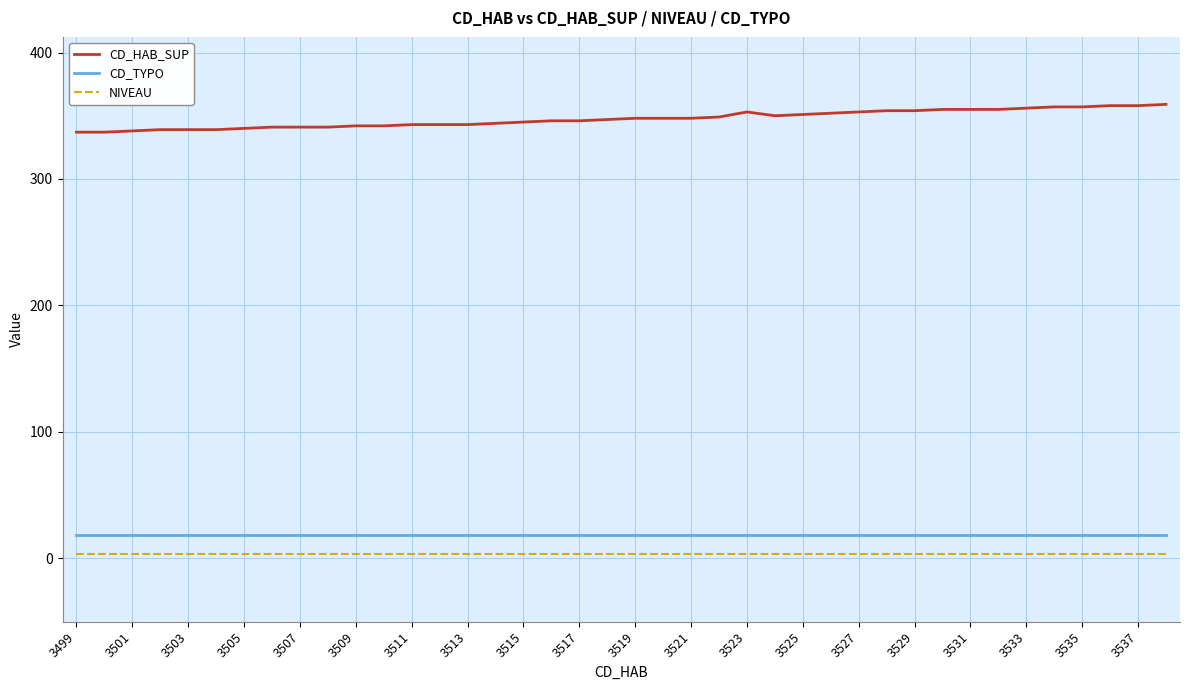

True or false: CD_TYPO and CD_HAB_SUP cross at least once.

False